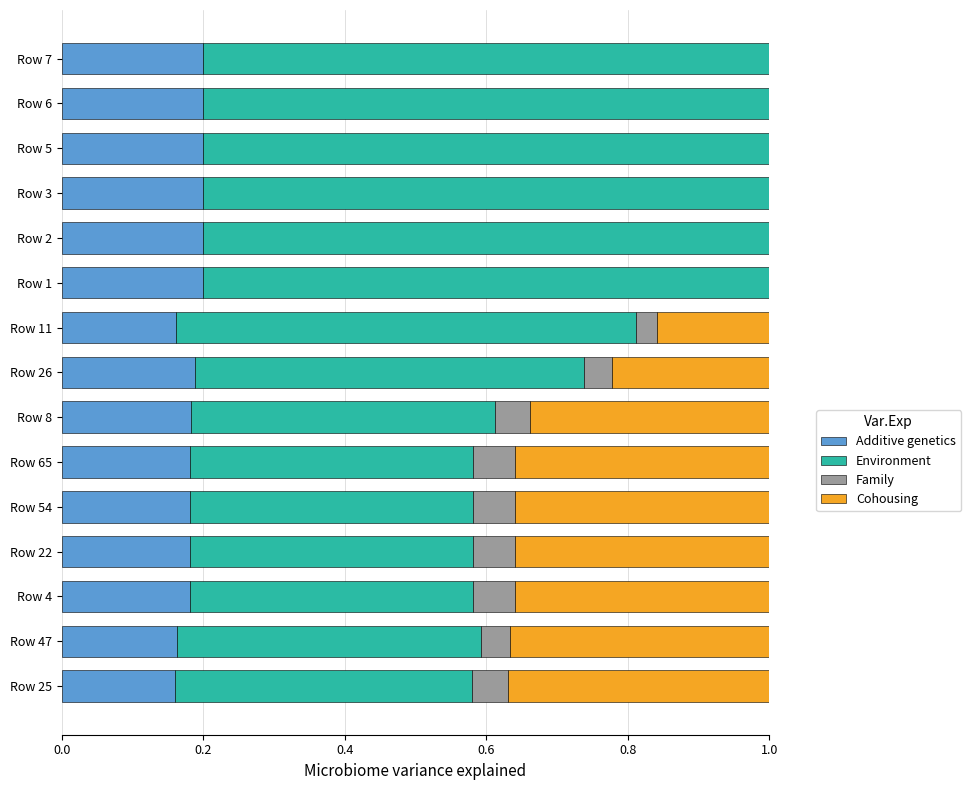

What is the sum of all Additive genetics values?

2.8